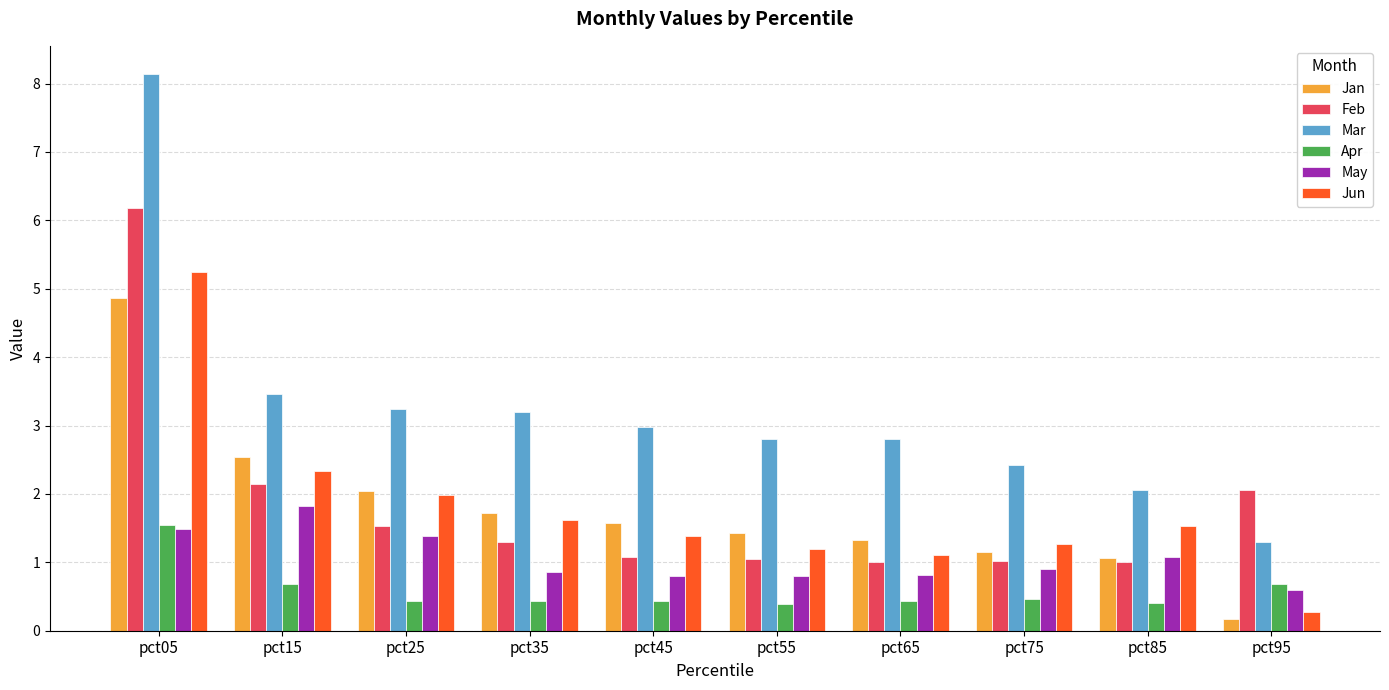

What are all the series names shown in the legend?

Jan, Feb, Mar, Apr, May, Jun